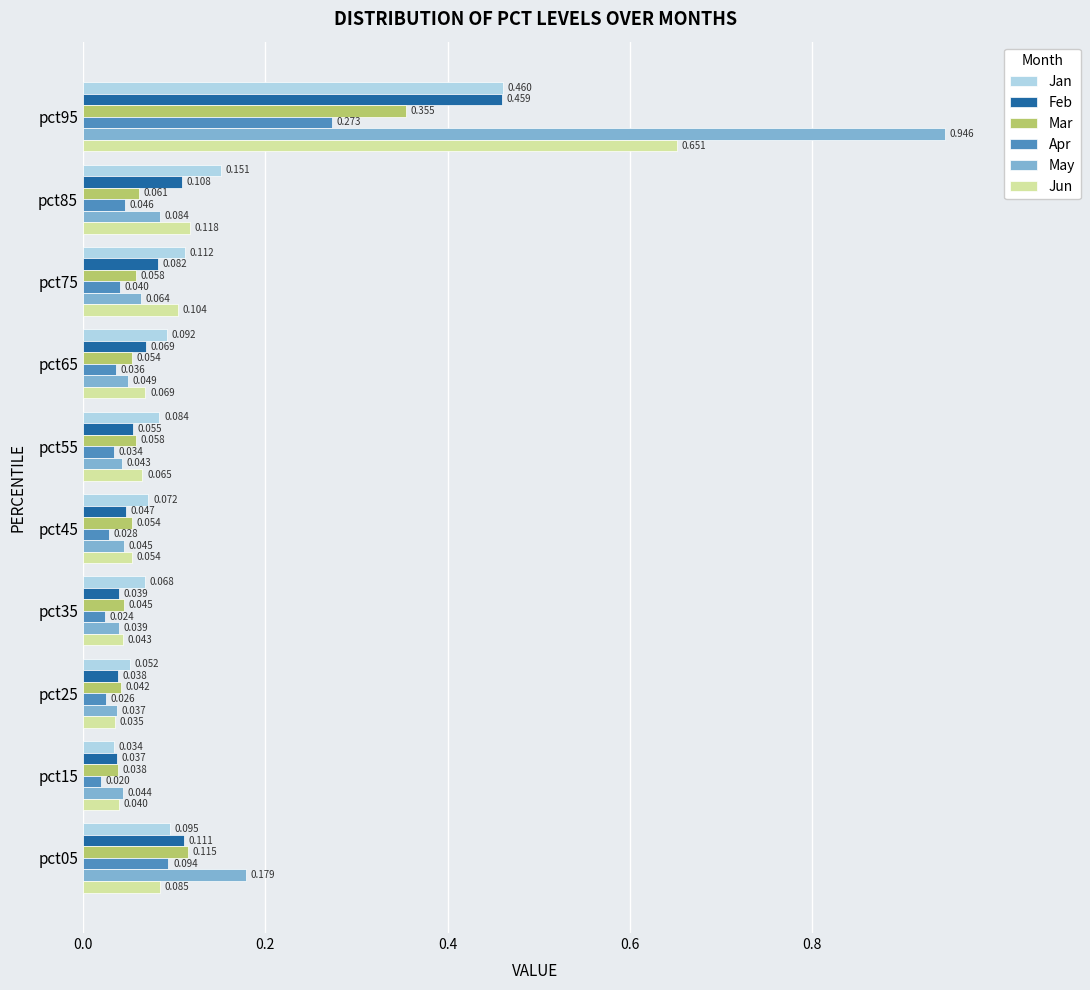

At which label is Jun closest to 0?

pct25